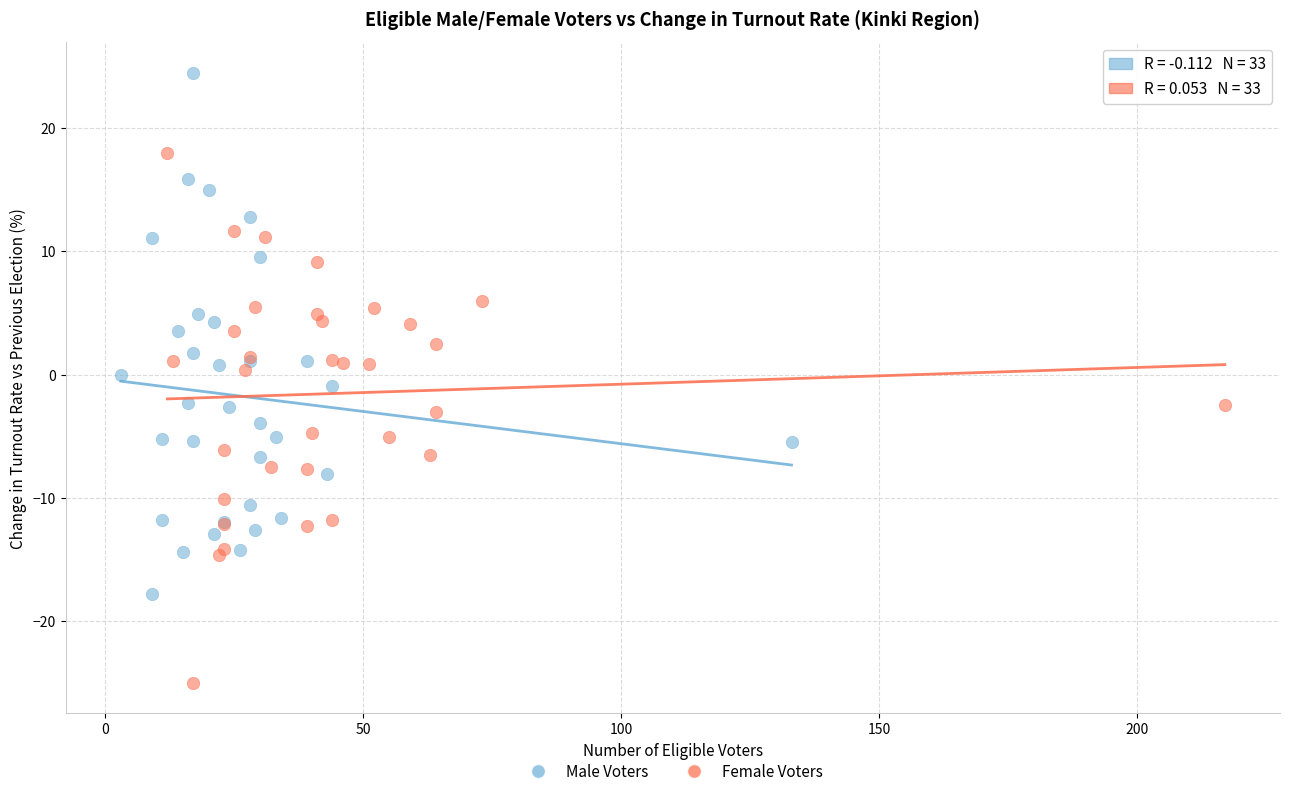

What are all the series names shown in the legend?

Male Voters, Female Voters